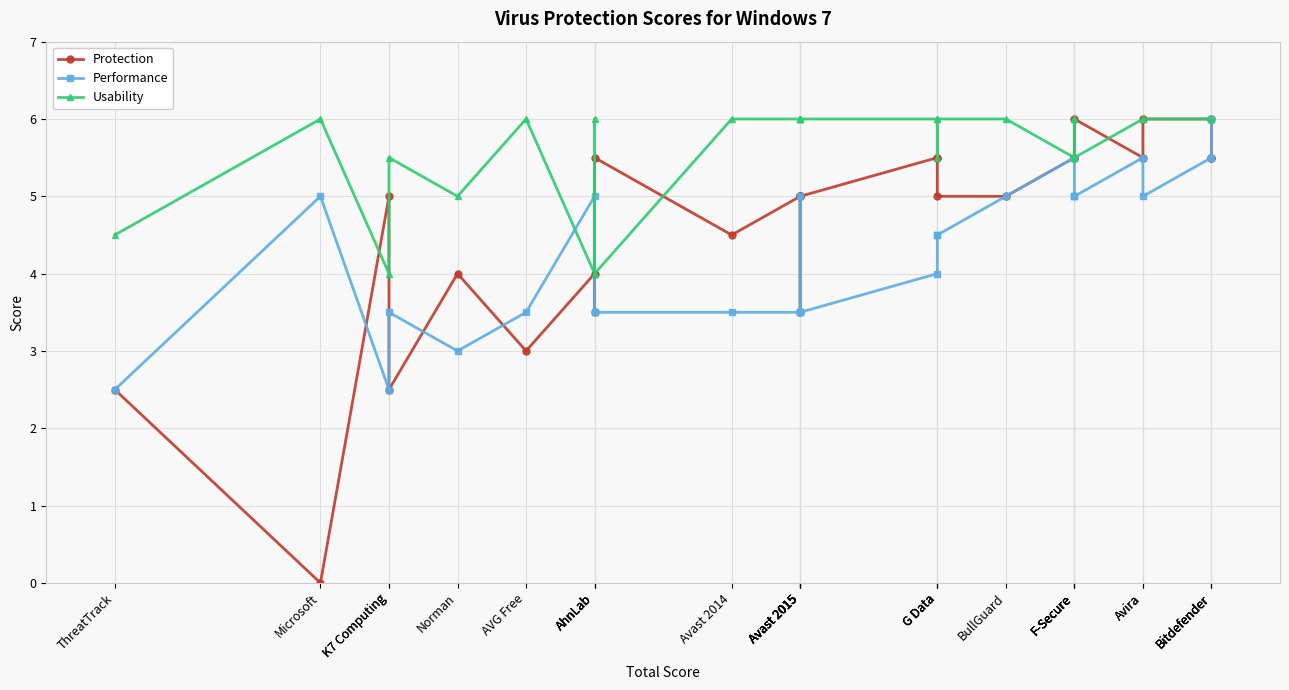

Reading left to right, transcribe all the data shown in this chart.

Protection: 2.5	0.0	5.0	2.5	4.0	3.0	4.0	3.5	5.5	4.5	5.0	3.5	5.0	5.0	5.0	5.5	5.5	5.0	5.0	5.5	5.5	5.5	6.0	5.5	6.0	6.0	5.5	5.5
Performance: 2.5	5.0	2.5	3.5	3.0	3.5	5.0	3.5	3.5	3.5	3.5	5.0	3.5	3.5	3.5	4.0	4.5	4.5	5.0	5.5	5.0	5.0	5.0	5.5	5.0	5.5	6.0	6.0
Usability: 4.5	6.0	4.0	5.5	5.0	6.0	4.0	6.0	4.0	6.0	6.0	6.0	6.0	6.0	6.0	6.0	5.5	6.0	6.0	5.5	6.0	6.0	5.5	6.0	6.0	6.0	6.0	6.0